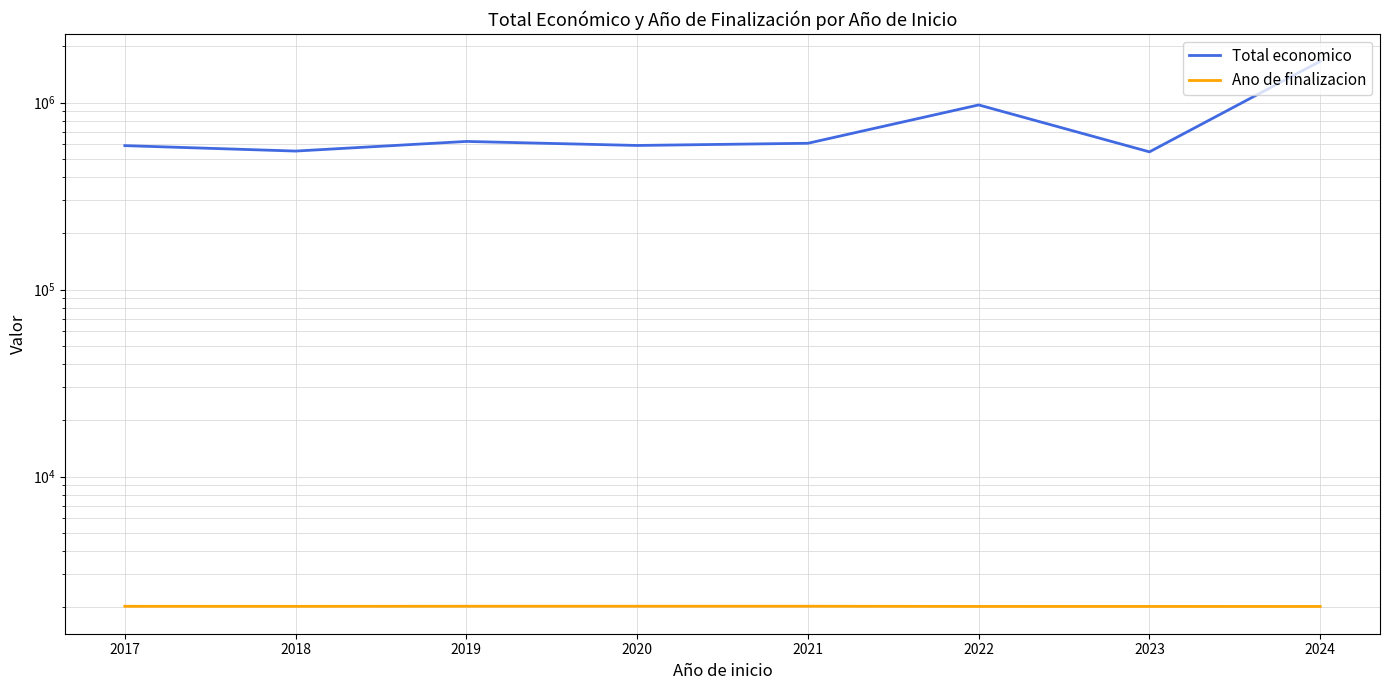

At which label does Total economico reach its peak?

2024